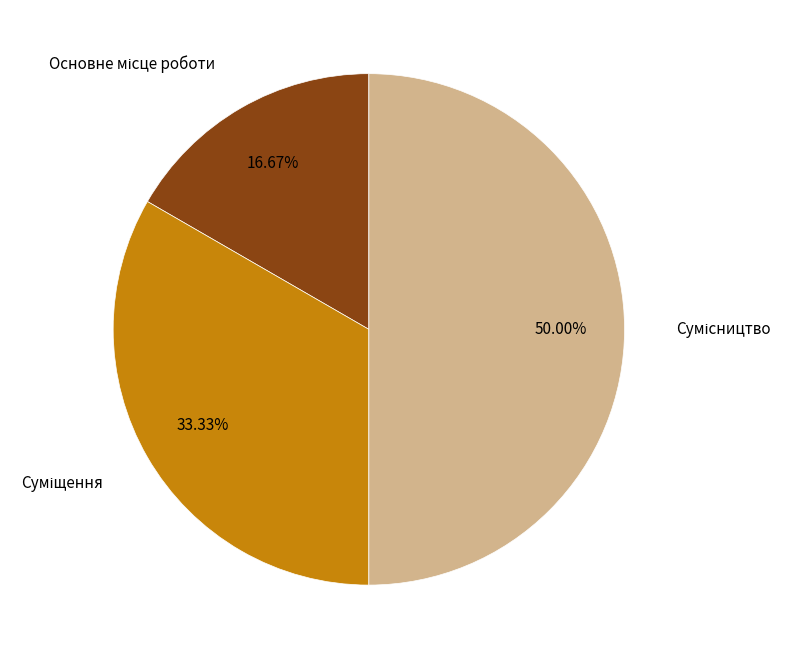

How many slices are in this pie chart?

3